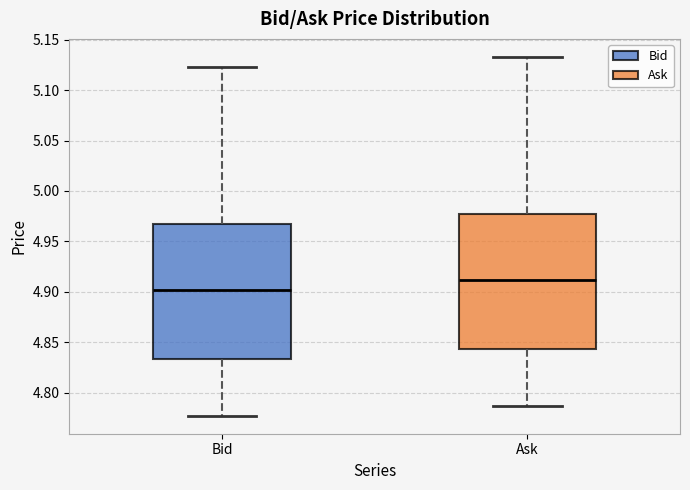

Which box's median line is the highest?

Ask